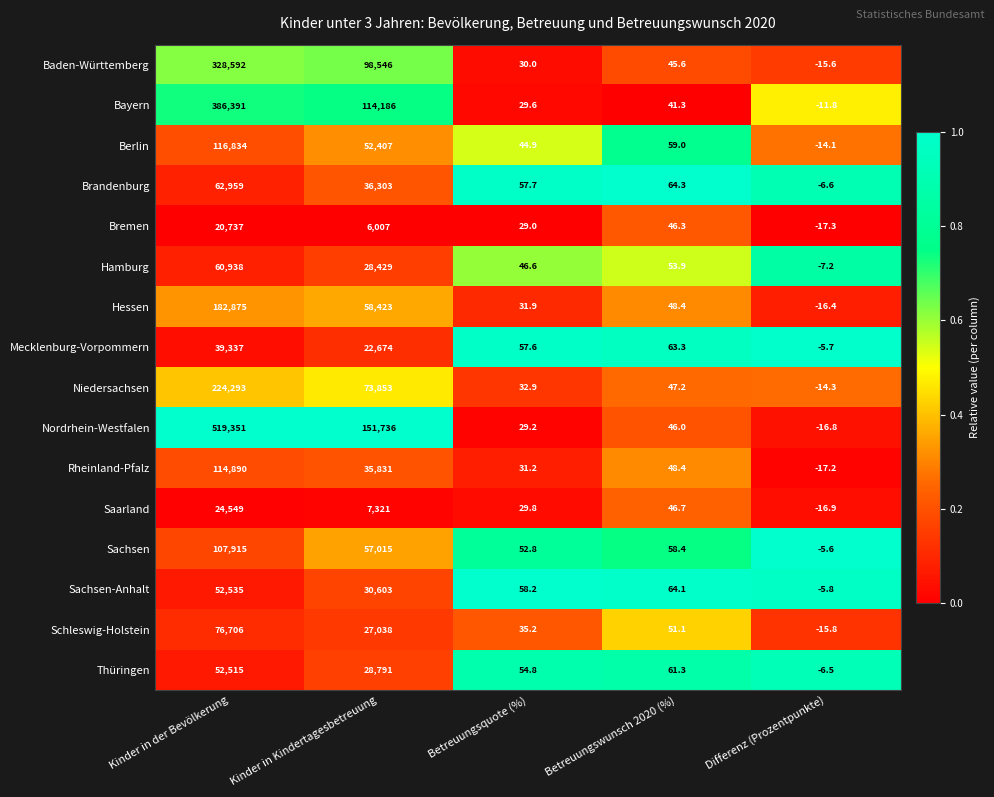

Which series has the largest total across all categories?

Nordrhein-Westfalen